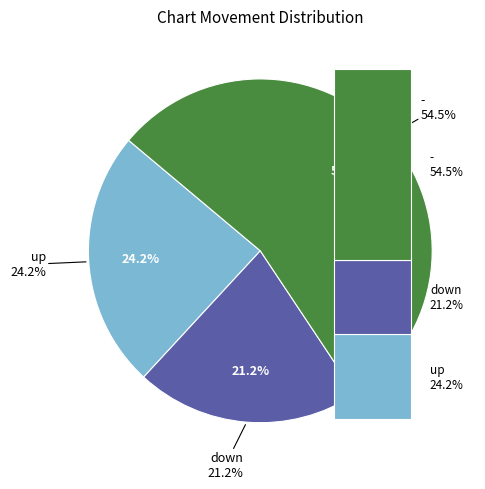

The up slice represents 37% of the pie. True or false?

False